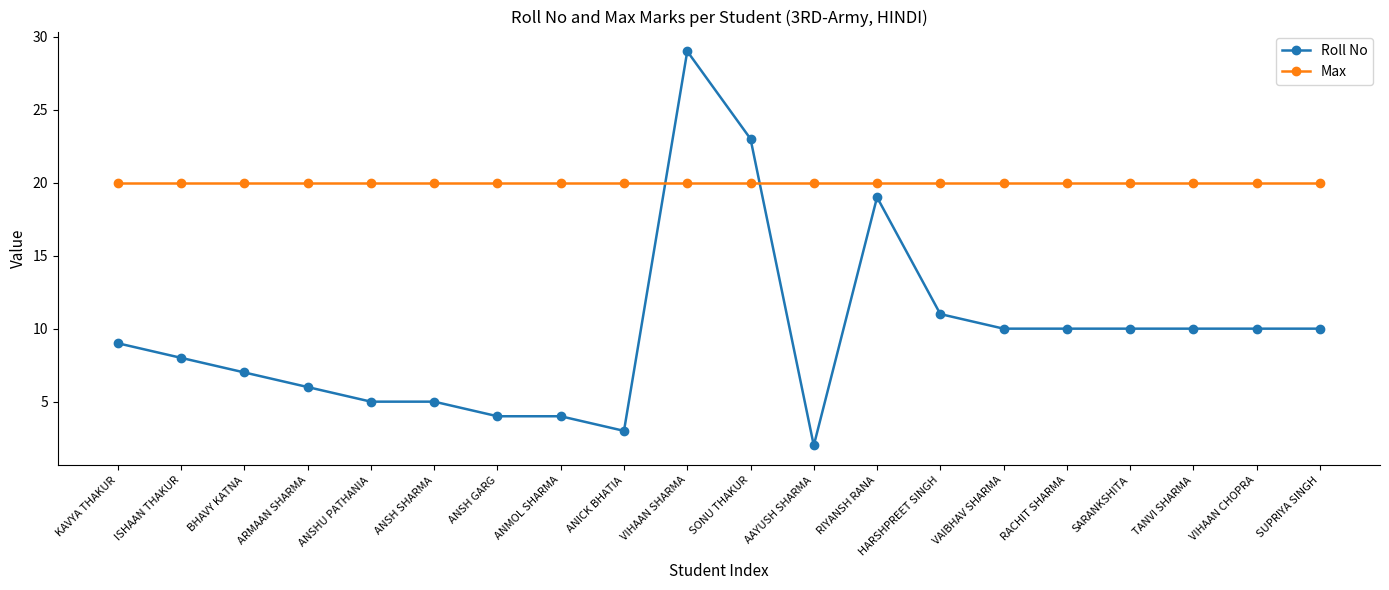

What are all the series names shown in the legend?

Roll No, Max